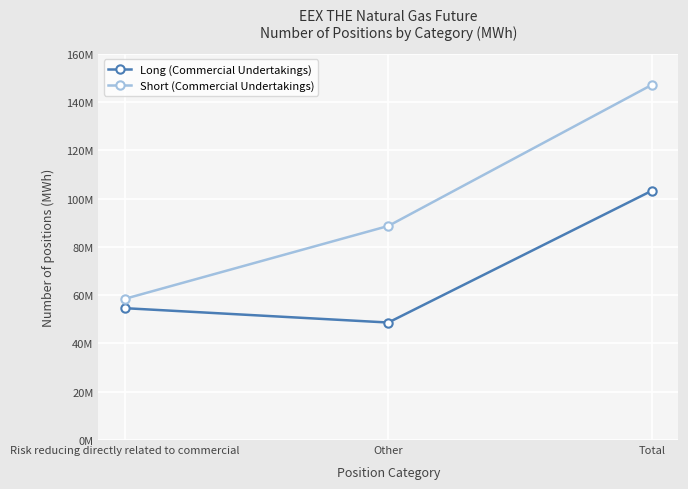

At how many categories does at least one series exceed 75341035?

2